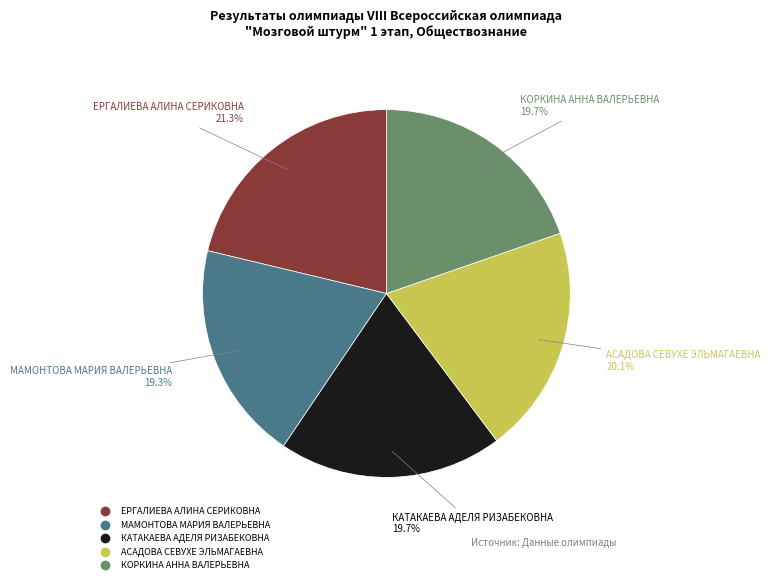

How many segments does this pie chart have?

5